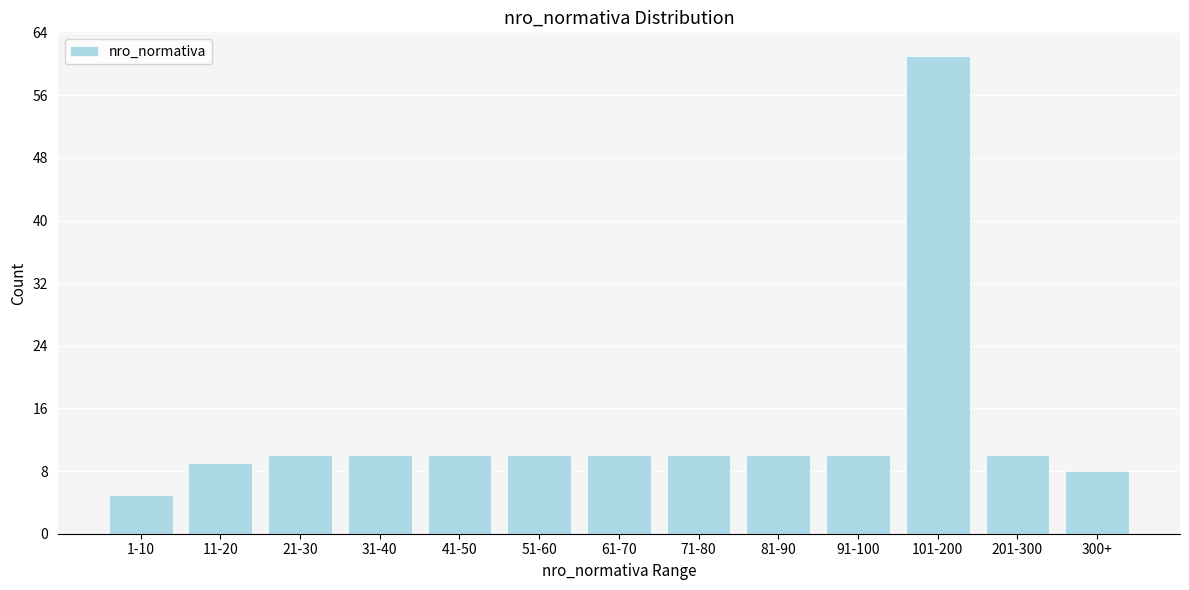

Reading left to right, what are all the values shown in this chart?

1-10=5	11-20=9	21-30=10	31-40=10	41-50=10	51-60=10	61-70=10	71-80=10	81-90=10	91-100=10	101-200=61	201-300=10	300+=8